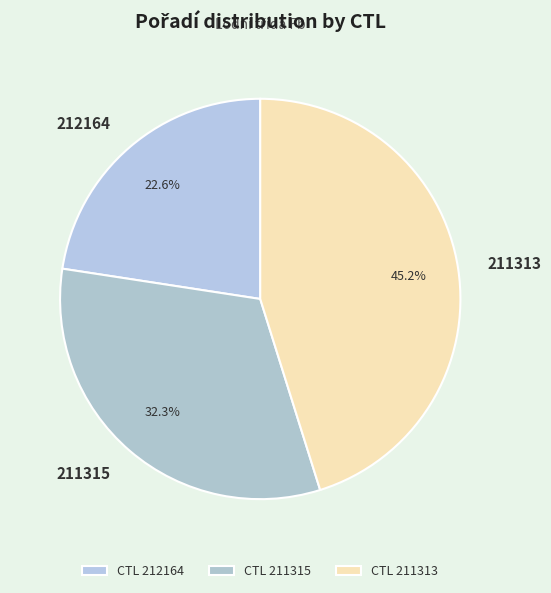

Does 211313 represent more than half of the total?

No